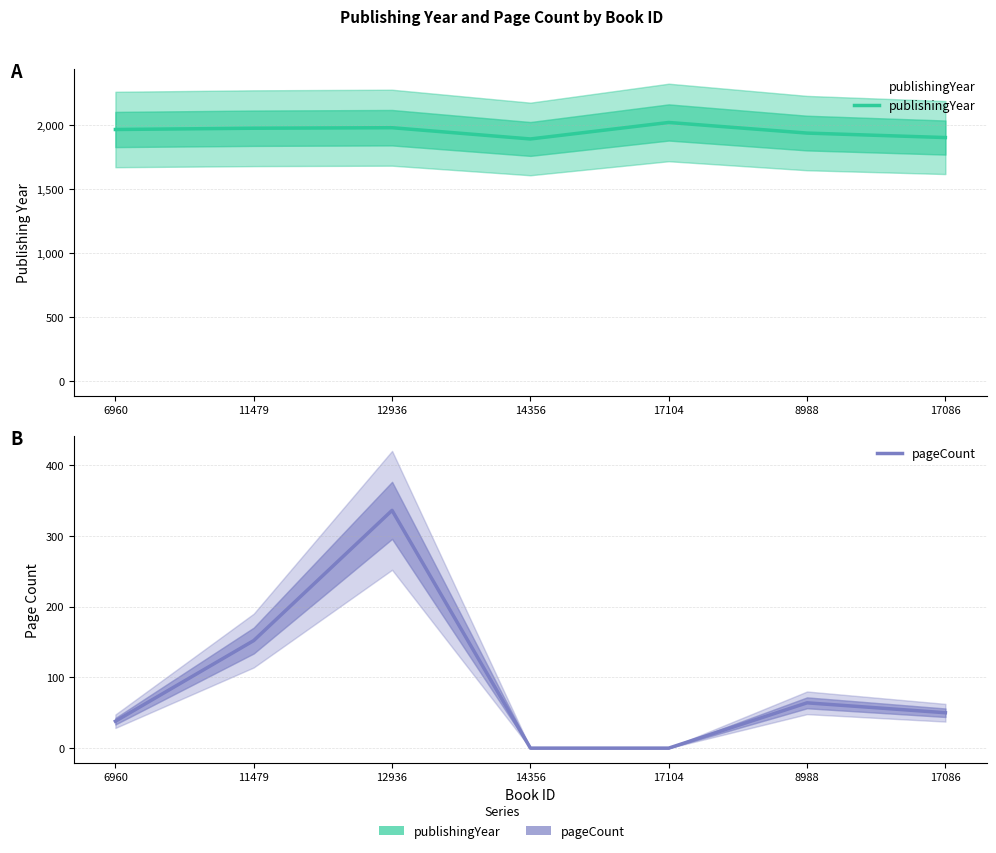

Where is the first local maximum for pageCount?

12936